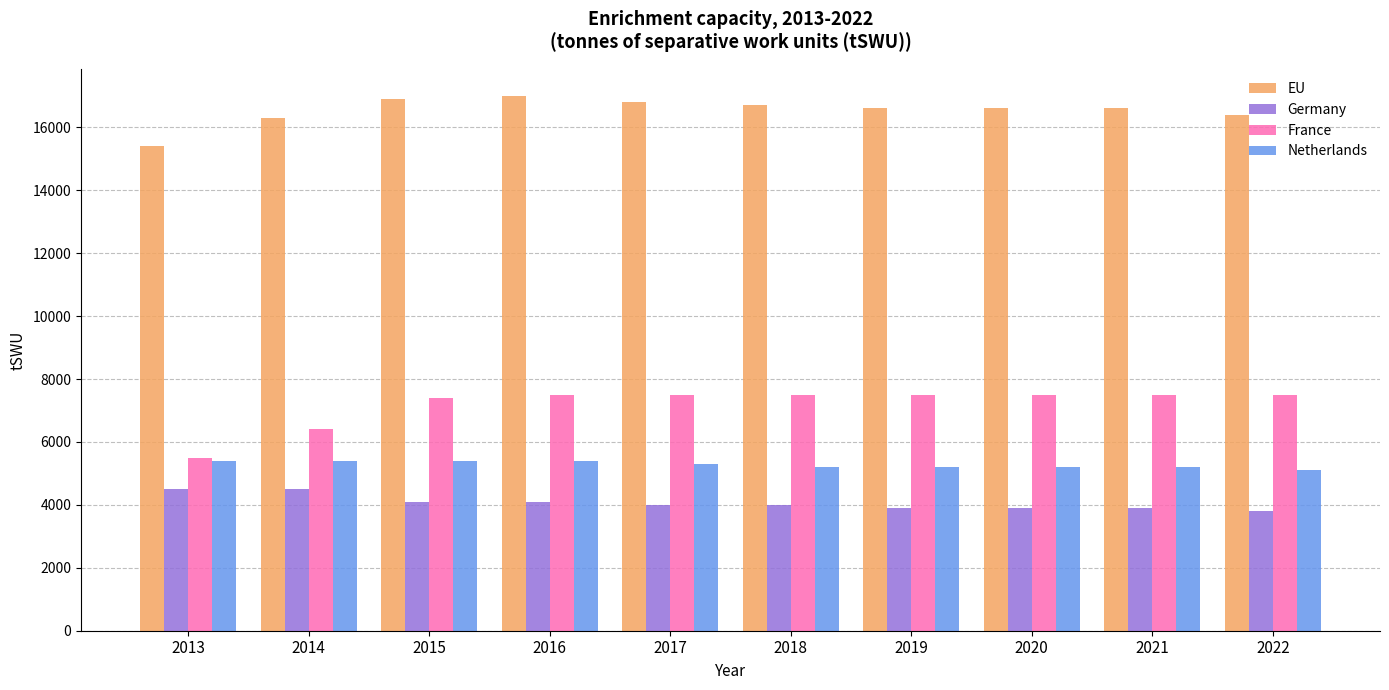

What is the value of the Netherlands bar at the 9th from the left?

5200